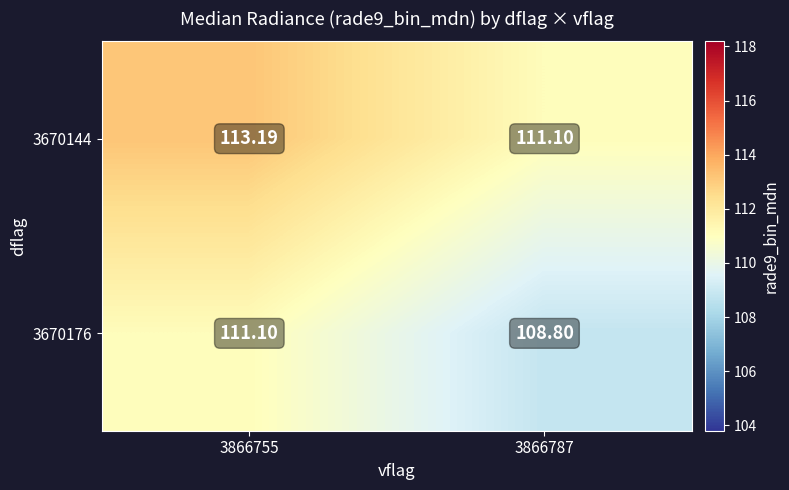

What is the total value across all series at 3866787?

219.9